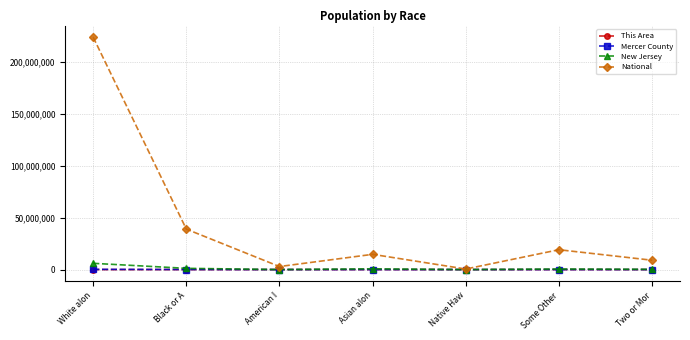

Which category has the highest value in the National series?

White alon